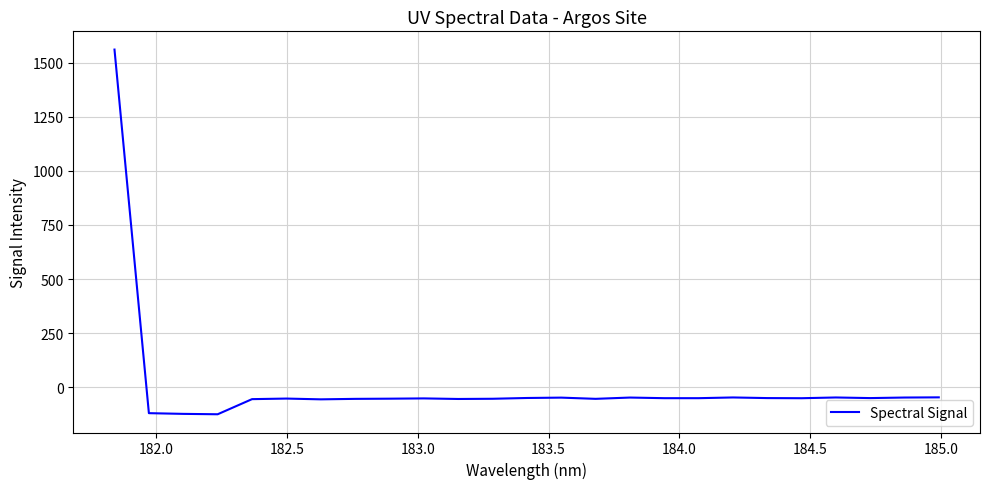

What is the difference between the maximum and minimum values?

1686.1